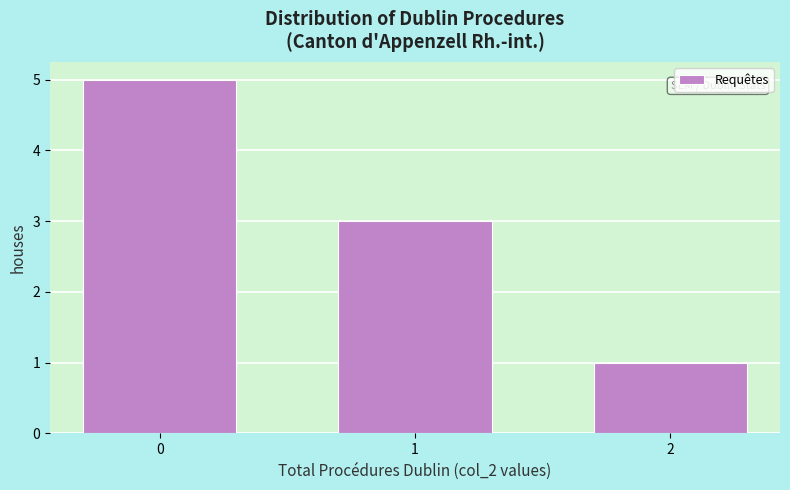

Reading left to right, extract all data points from this chart.

5	3	1